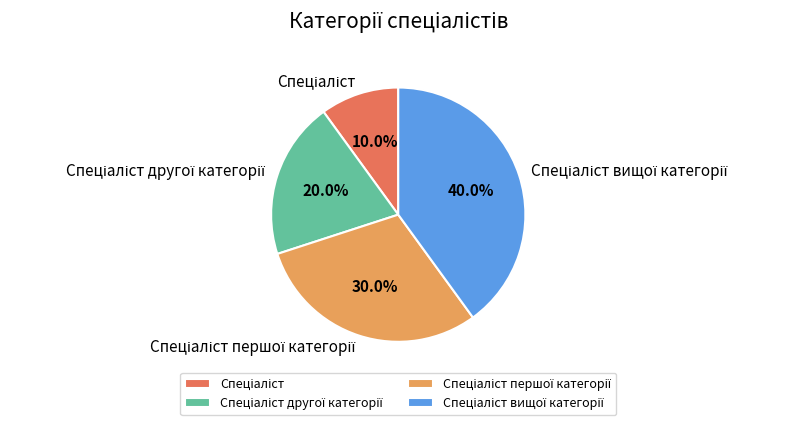

To the nearest percent, what is the difference between the largest and smallest slice percentages?

30%